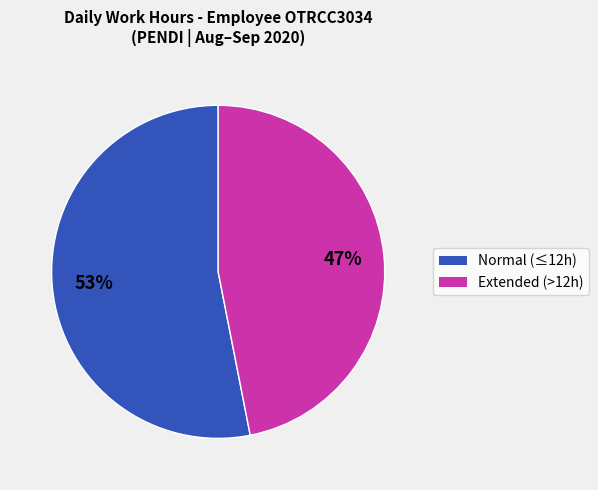

Is there a majority slice in this chart?

Yes